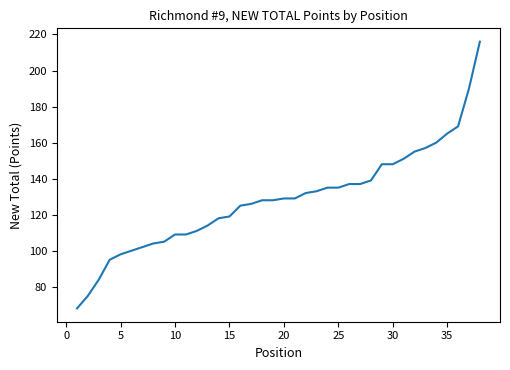

Reading left to right, what are all the values shown in this chart?

68	75	84	95	98	100	102	104	105	109	109	111	114	118	119	125	126	128	128	129	129	132	133	135	135	137	137	139	148	148	151	155	157	160	165	169	190	216